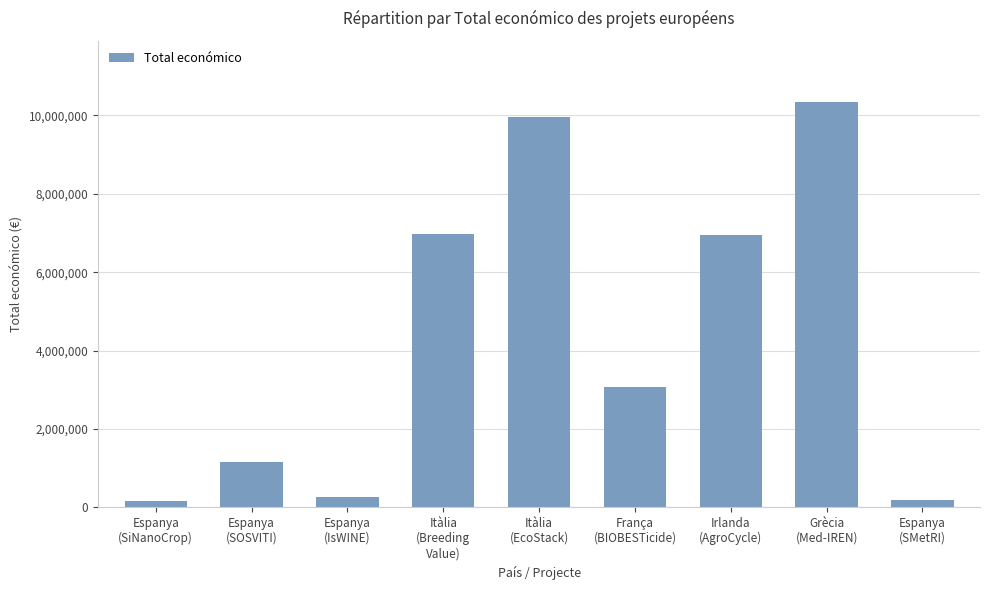

Where does the data first go above 3069653?

Itàlia
(Breeding
Value)